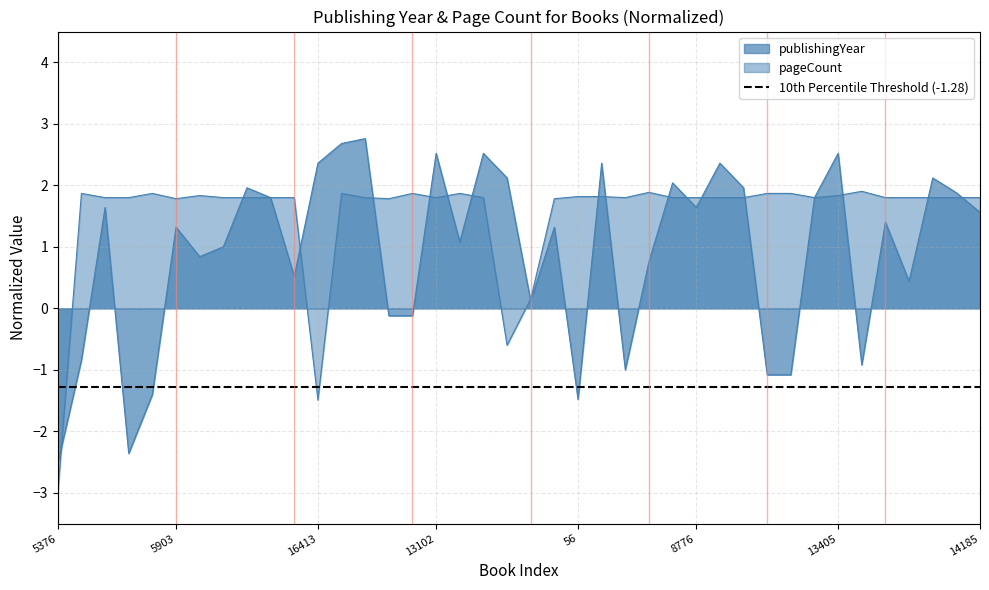

Which has a higher value, 2073 or 56?

2073